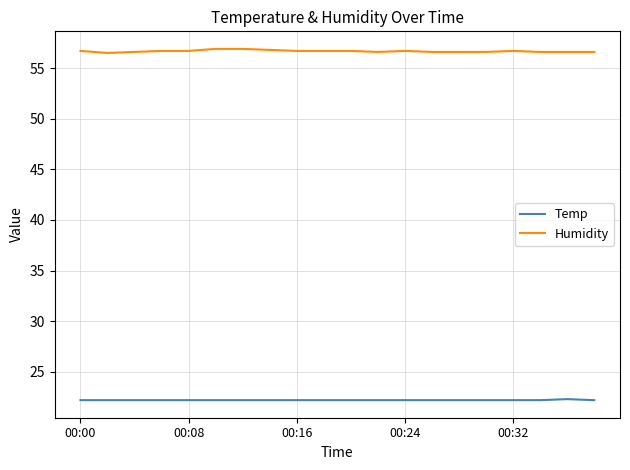

True or false: Humidity and Temp cross at least once.

False